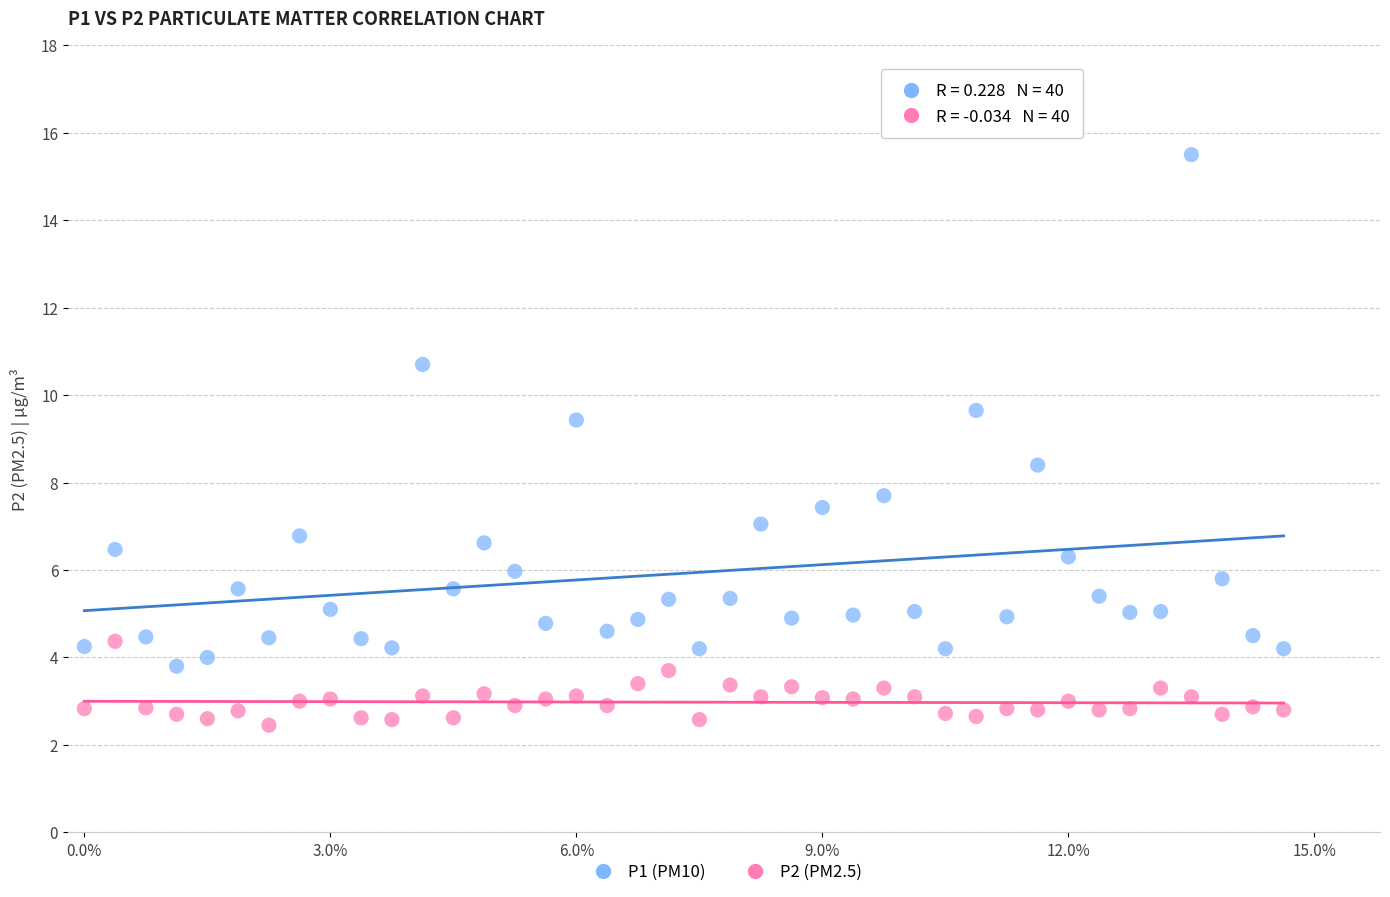

Which series reaches the maximum Y coordinate?

P1 (PM10)